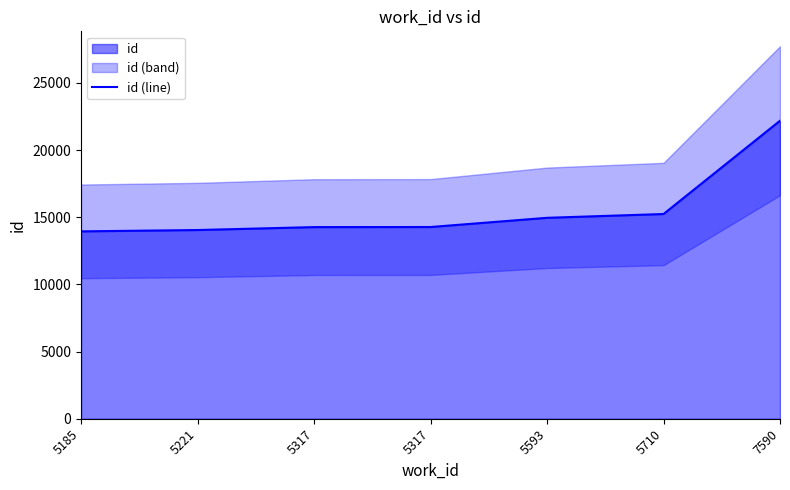

At which label does the data first exceed 14270?

5593